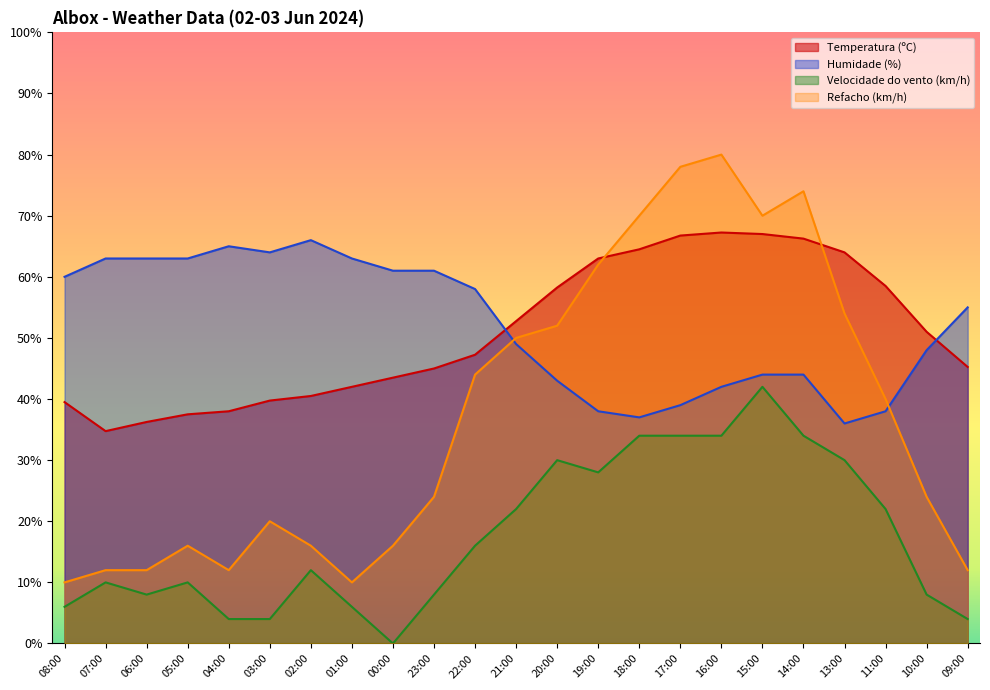

How many lines are shown in the chart?

4